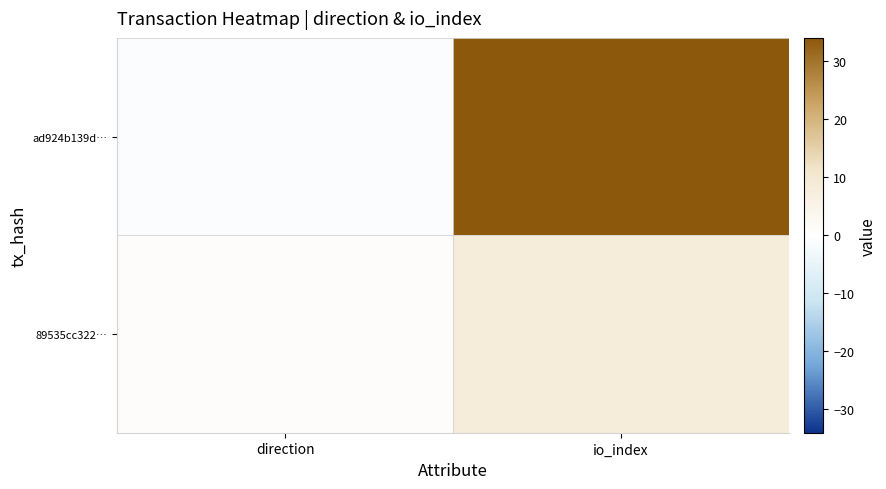

Reading left to right, what are all the values shown in this chart?

ad924b139d…: direction=-1	io_index=34
89535cc322…: direction=1	io_index=8